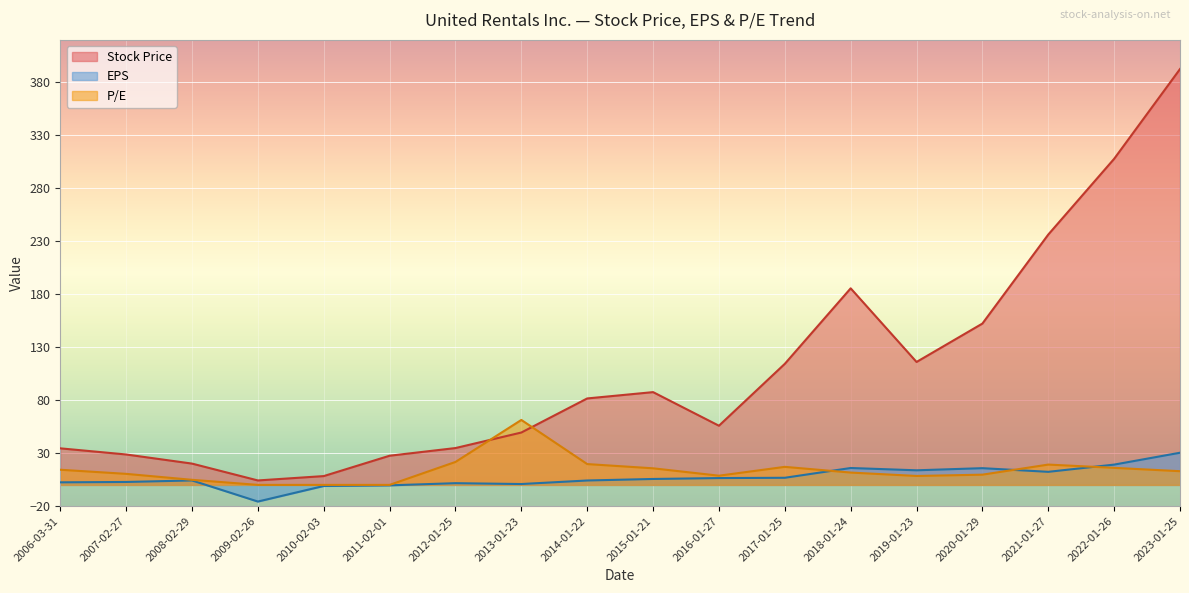

In P/E, how many points are lower than both neighbors (excluding endpoints)?

2